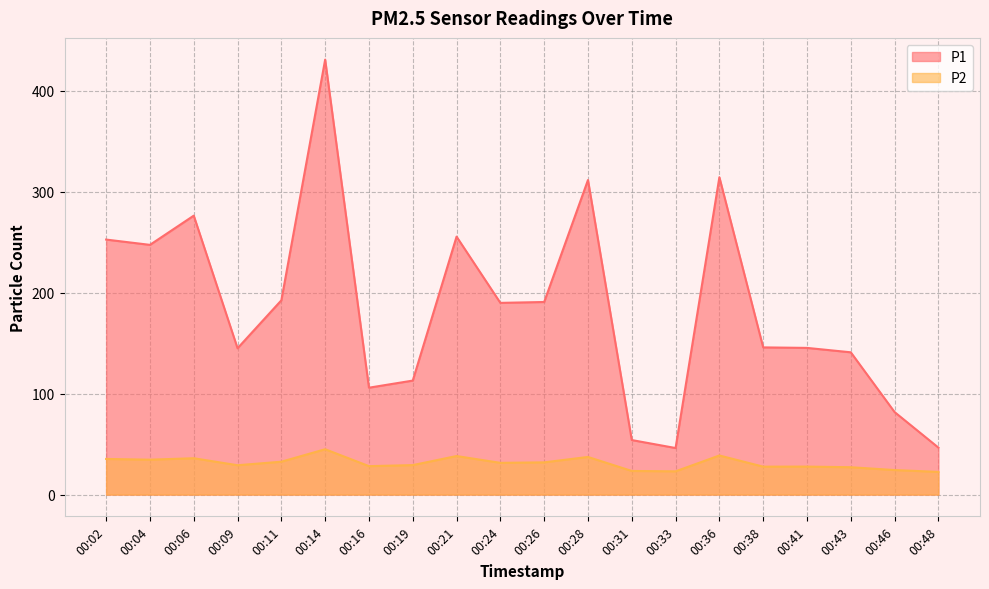

What is the sum of the P2 values at 00:04 and 00:24?

66.0